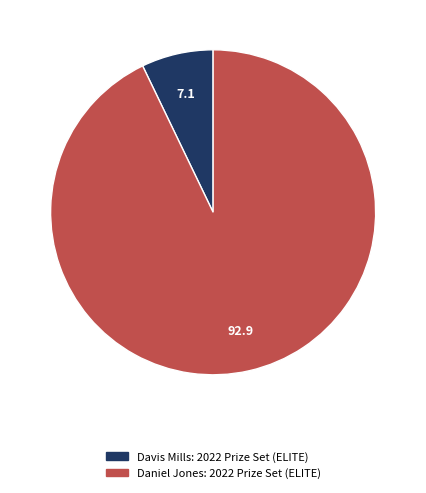

True or false: Daniel Jones: 2022 Prize Set (ELITE) accounts for 93% of the total.

True